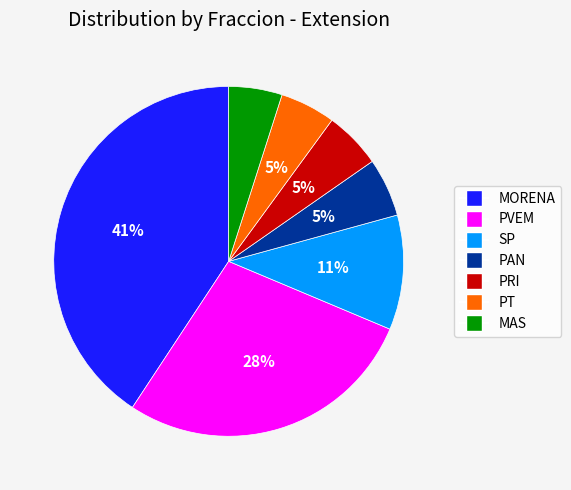

Is it true that SP is 11% of the pie?

True